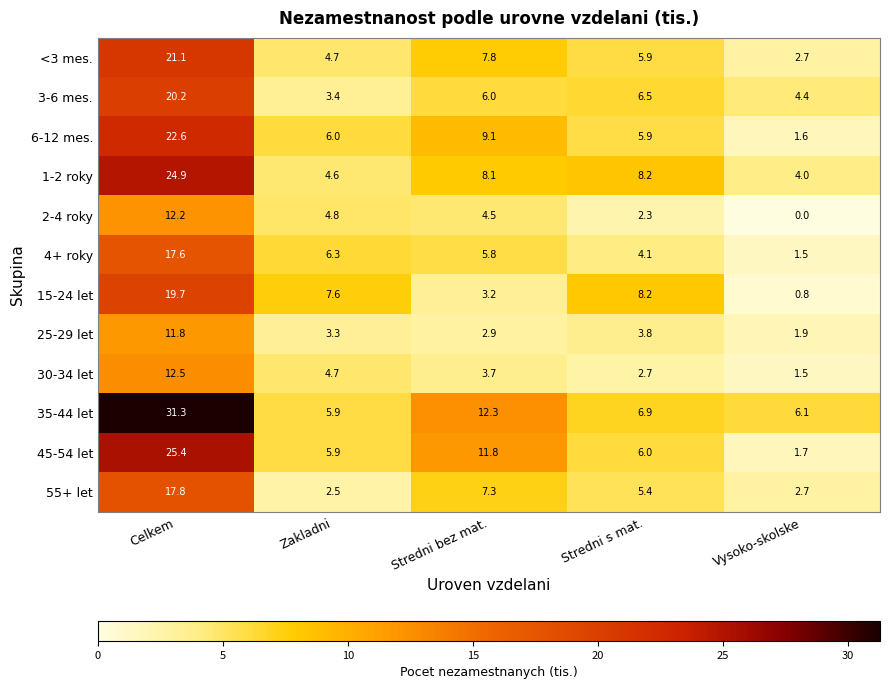

What is the difference between the highest and lowest values at Vysoko-skolske?

6.1